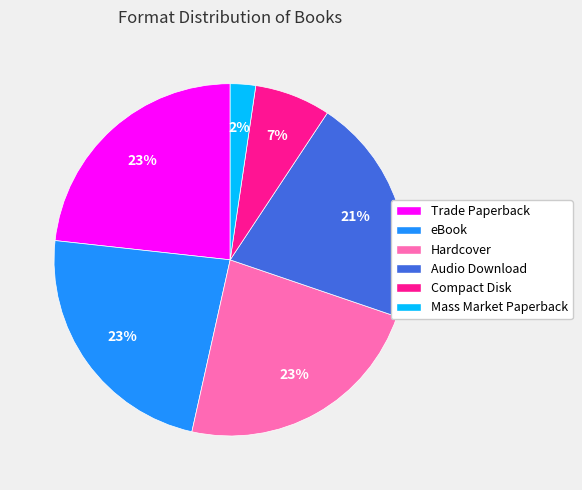

Combined, do Audio Download and eBook account for over 50%?

No